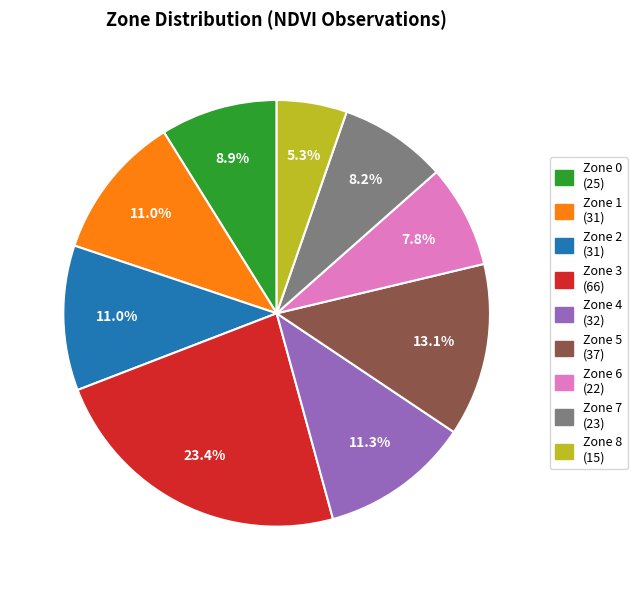

Is it true that Zone 7 is 8% of the pie?

True